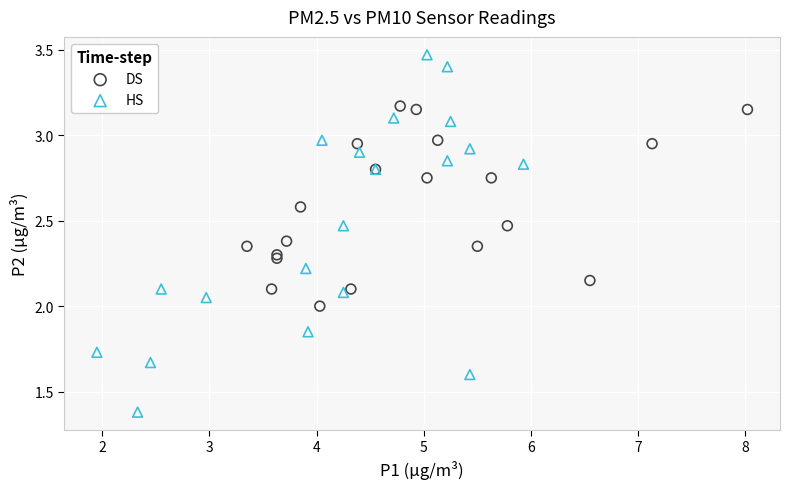

Which series contains the highest Y value?

HS